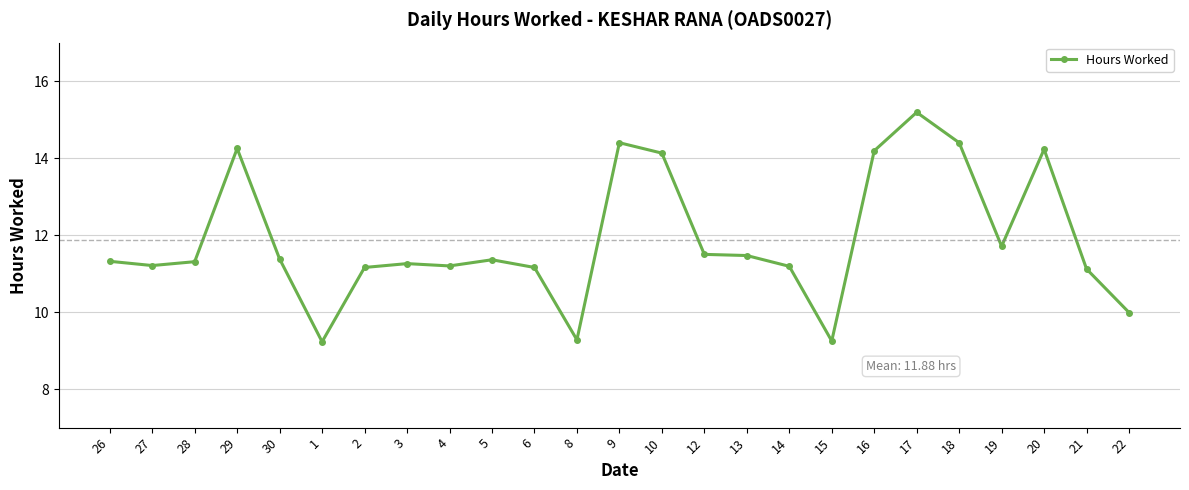

What is the greatest value displayed?

15.2